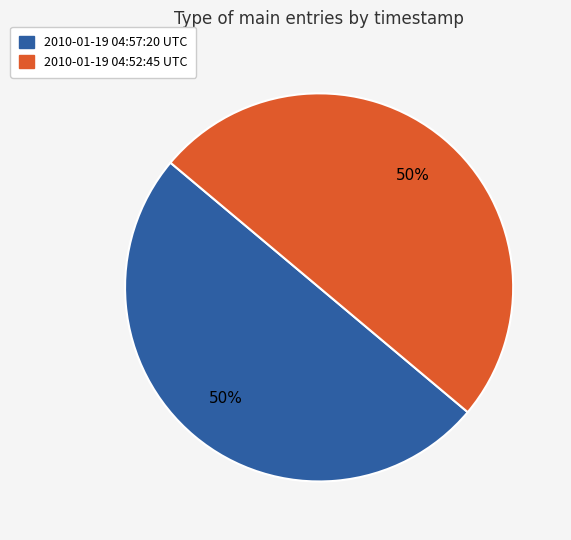

Count the number of slices in the pie.

2